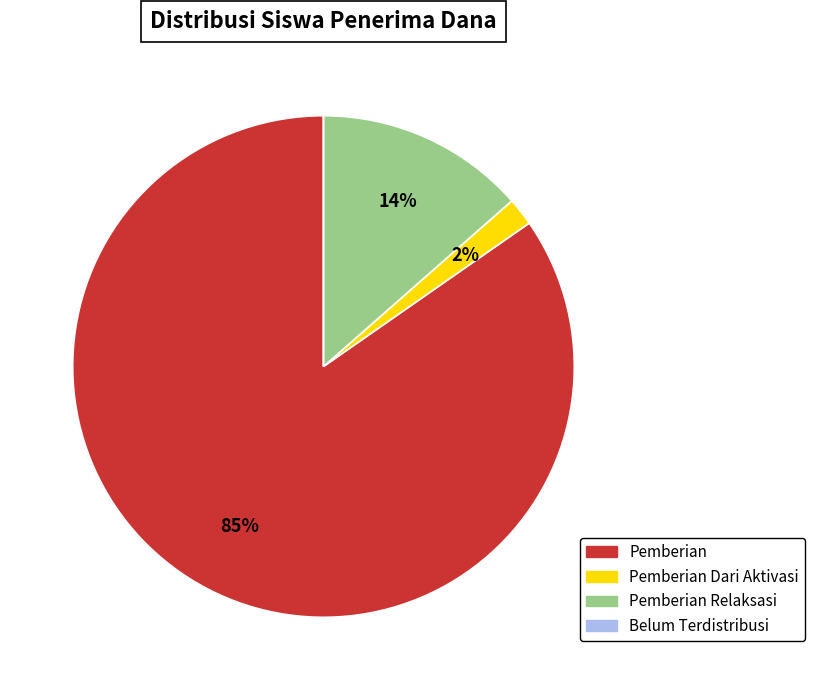

To the nearest percent, what is the average slice percentage?

25%